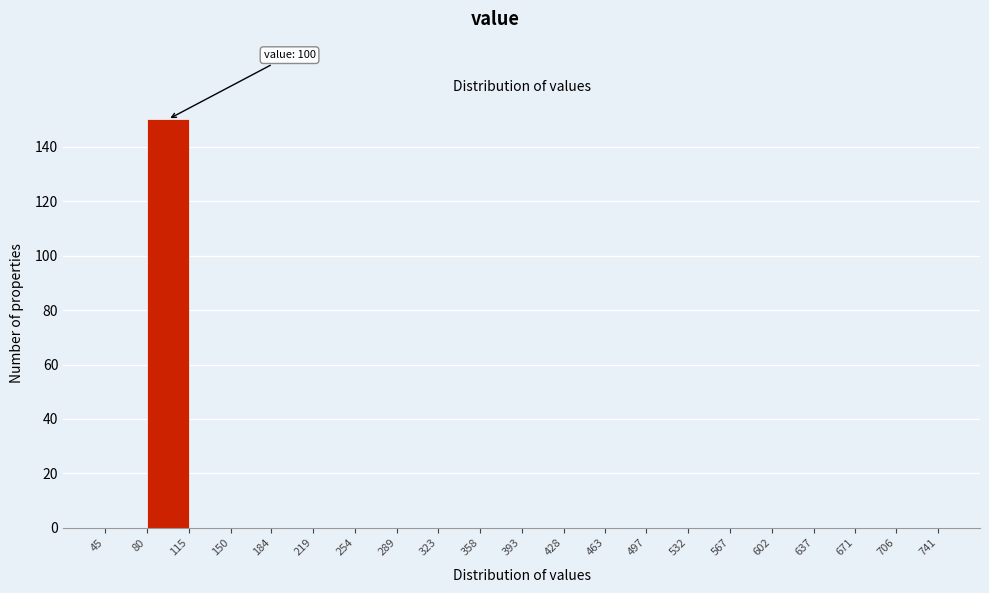

Which range on the x-axis has the tallest bar?

80 to 115